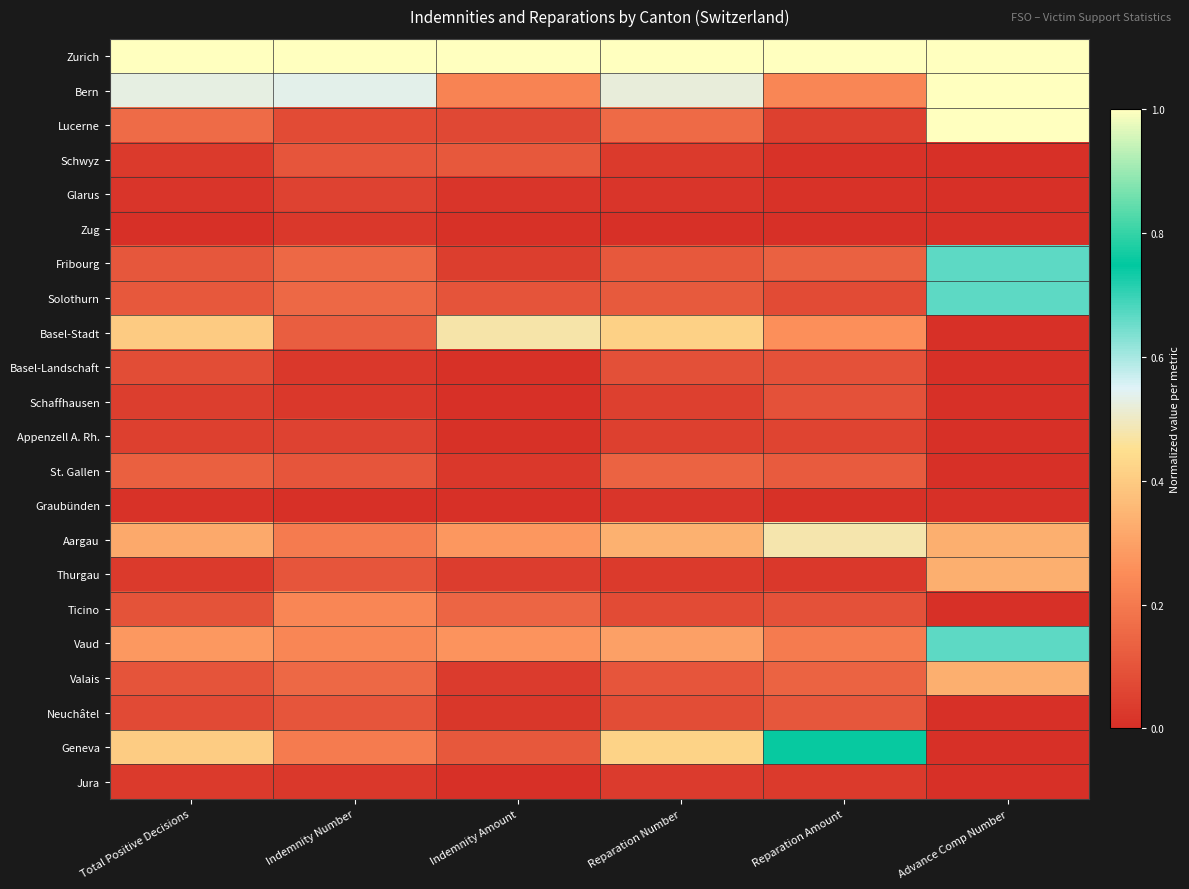

Reading left to right, extract all data points from this chart.

Zurich: Total Positive Decisions=1.0	Indemnity Number=1.0	Indemnity Amount=1.0	Reparation Number=1.0	Reparation Amount=1.0	Advance Comp Number=1.0
Bern: Total Positive Decisions=0.5	Indemnity Number=0.5	Indemnity Amount=0.2	Reparation Number=0.5	Reparation Amount=0.2	Advance Comp Number=1.0
Lucerne: Total Positive Decisions=0.2	Indemnity Number=0.1	Indemnity Amount=0.1	Reparation Number=0.2	Reparation Amount=0.0	Advance Comp Number=1.0
Schwyz: Total Positive Decisions=0.0	Indemnity Number=0.1	Indemnity Amount=0.1	Reparation Number=0.0	Reparation Amount=0.0	Advance Comp Number=0.0
Glarus: Total Positive Decisions=0.0	Indemnity Number=0.1	Indemnity Amount=0.0	Reparation Number=0.0	Reparation Amount=0.0	Advance Comp Number=0.0
Zug: Total Positive Decisions=0.0	Indemnity Number=0.0	Indemnity Amount=0.0	Reparation Number=0.0	Reparation Amount=0.0	Advance Comp Number=0.0
Fribourg: Total Positive Decisions=0.1	Indemnity Number=0.2	Indemnity Amount=0.0	Reparation Number=0.1	Reparation Amount=0.1	Advance Comp Number=0.7
Solothurn: Total Positive Decisions=0.1	Indemnity Number=0.2	Indemnity Amount=0.1	Reparation Number=0.1	Reparation Amount=0.1	Advance Comp Number=0.7
Basel-Stadt: Total Positive Decisions=0.4	Indemnity Number=0.1	Indemnity Amount=0.5	Reparation Number=0.4	Reparation Amount=0.3	Advance Comp Number=0.0
Basel-Landschaft: Total Positive Decisions=0.1	Indemnity Number=0.0	Indemnity Amount=0.0	Reparation Number=0.1	Reparation Amount=0.1	Advance Comp Number=0.0
Schaffhausen: Total Positive Decisions=0.0	Indemnity Number=0.0	Indemnity Amount=0.0	Reparation Number=0.0	Reparation Amount=0.1	Advance Comp Number=0.0
Appenzell A. Rh.: Total Positive Decisions=0.0	Indemnity Number=0.1	Indemnity Amount=0.0	Reparation Number=0.0	Reparation Amount=0.1	Advance Comp Number=0.0
St. Gallen: Total Positive Decisions=0.1	Indemnity Number=0.1	Indemnity Amount=0.0	Reparation Number=0.1	Reparation Amount=0.1	Advance Comp Number=0.0
Graubünden: Total Positive Decisions=0.0	Indemnity Number=0.0	Indemnity Amount=0.0	Reparation Number=0.0	Reparation Amount=0.0	Advance Comp Number=0.0
Aargau: Total Positive Decisions=0.3	Indemnity Number=0.2	Indemnity Amount=0.3	Reparation Number=0.3	Reparation Amount=0.5	Advance Comp Number=0.3
Thurgau: Total Positive Decisions=0.0	Indemnity Number=0.1	Indemnity Amount=0.0	Reparation Number=0.0	Reparation Amount=0.0	Advance Comp Number=0.3
Ticino: Total Positive Decisions=0.1	Indemnity Number=0.2	Indemnity Amount=0.1	Reparation Number=0.1	Reparation Amount=0.1	Advance Comp Number=0.0
Vaud: Total Positive Decisions=0.3	Indemnity Number=0.2	Indemnity Amount=0.3	Reparation Number=0.3	Reparation Amount=0.2	Advance Comp Number=0.7
Valais: Total Positive Decisions=0.1	Indemnity Number=0.2	Indemnity Amount=0.0	Reparation Number=0.1	Reparation Amount=0.1	Advance Comp Number=0.3
Neuchâtel: Total Positive Decisions=0.1	Indemnity Number=0.1	Indemnity Amount=0.0	Reparation Number=0.1	Reparation Amount=0.1	Advance Comp Number=0.0
Geneva: Total Positive Decisions=0.4	Indemnity Number=0.2	Indemnity Amount=0.1	Reparation Number=0.4	Reparation Amount=0.8	Advance Comp Number=0.0
Jura: Total Positive Decisions=0.0	Indemnity Number=0.0	Indemnity Amount=0.0	Reparation Number=0.0	Reparation Amount=0.0	Advance Comp Number=0.0